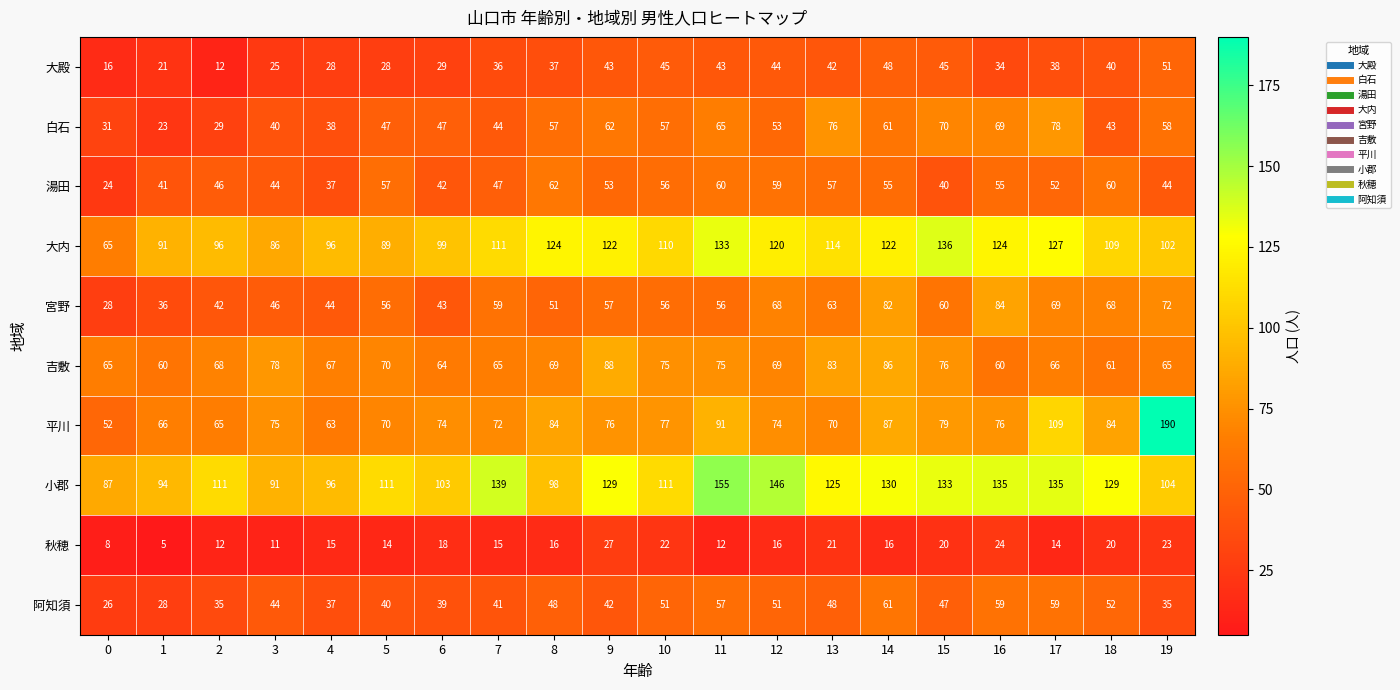

How many data points in 湯田 are less than 53?

10